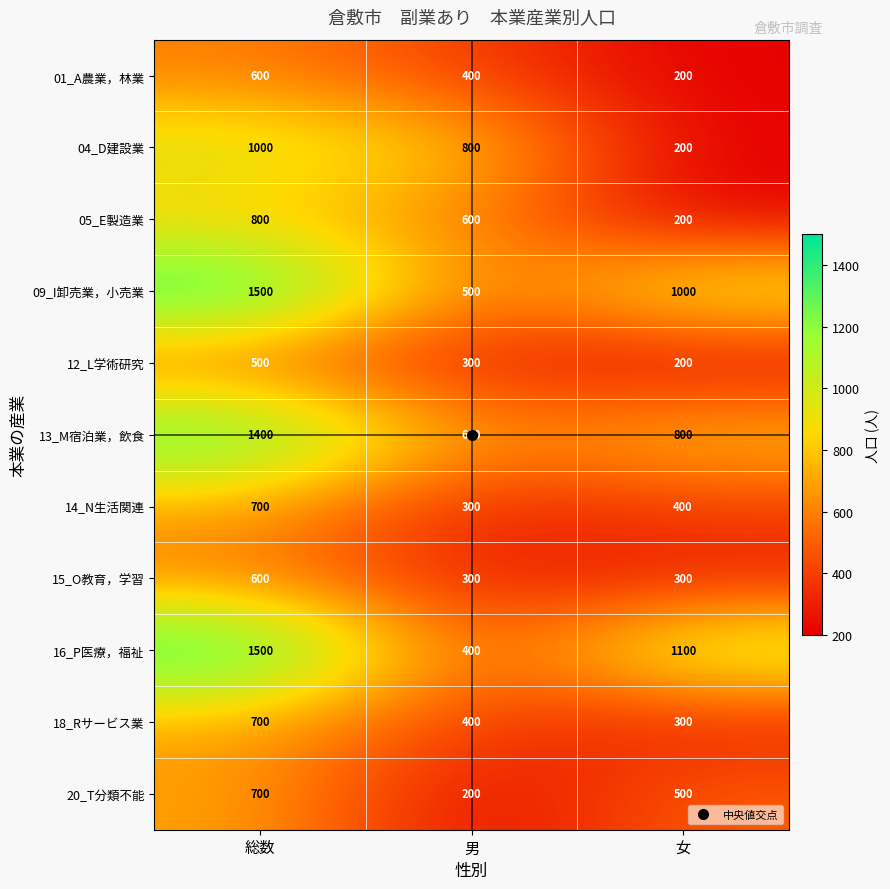

How many distinct data groups are displayed?

11